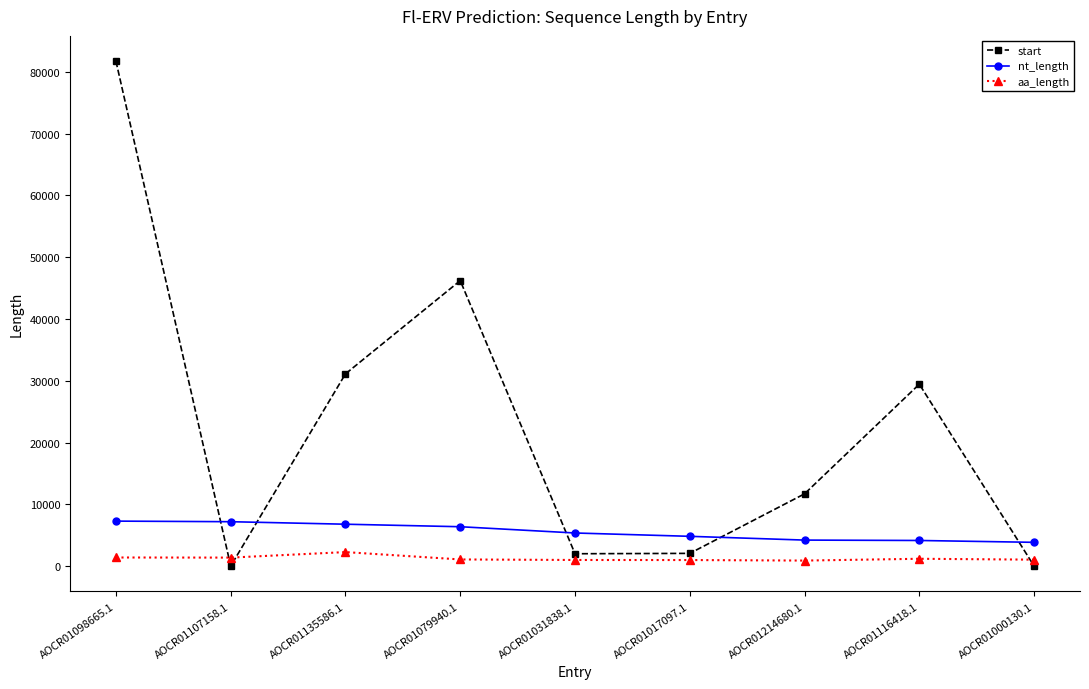

Rank the series by their average value, from lowest to highest.

aa_length, nt_length, start